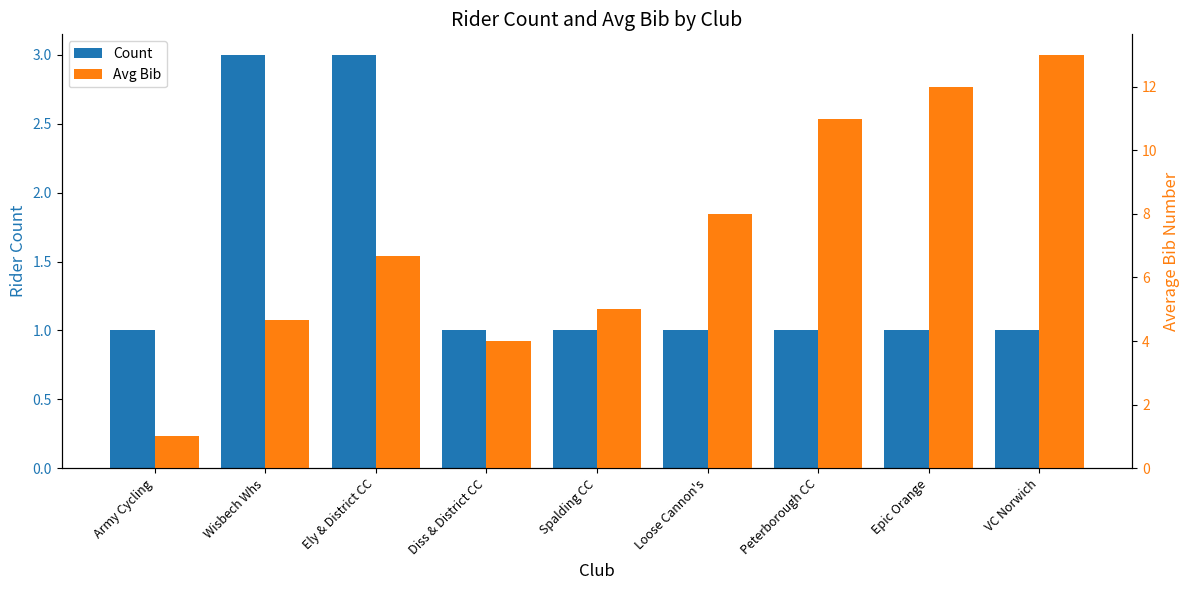

List the series in order of their peak value, highest first.

Avg Bib, Count